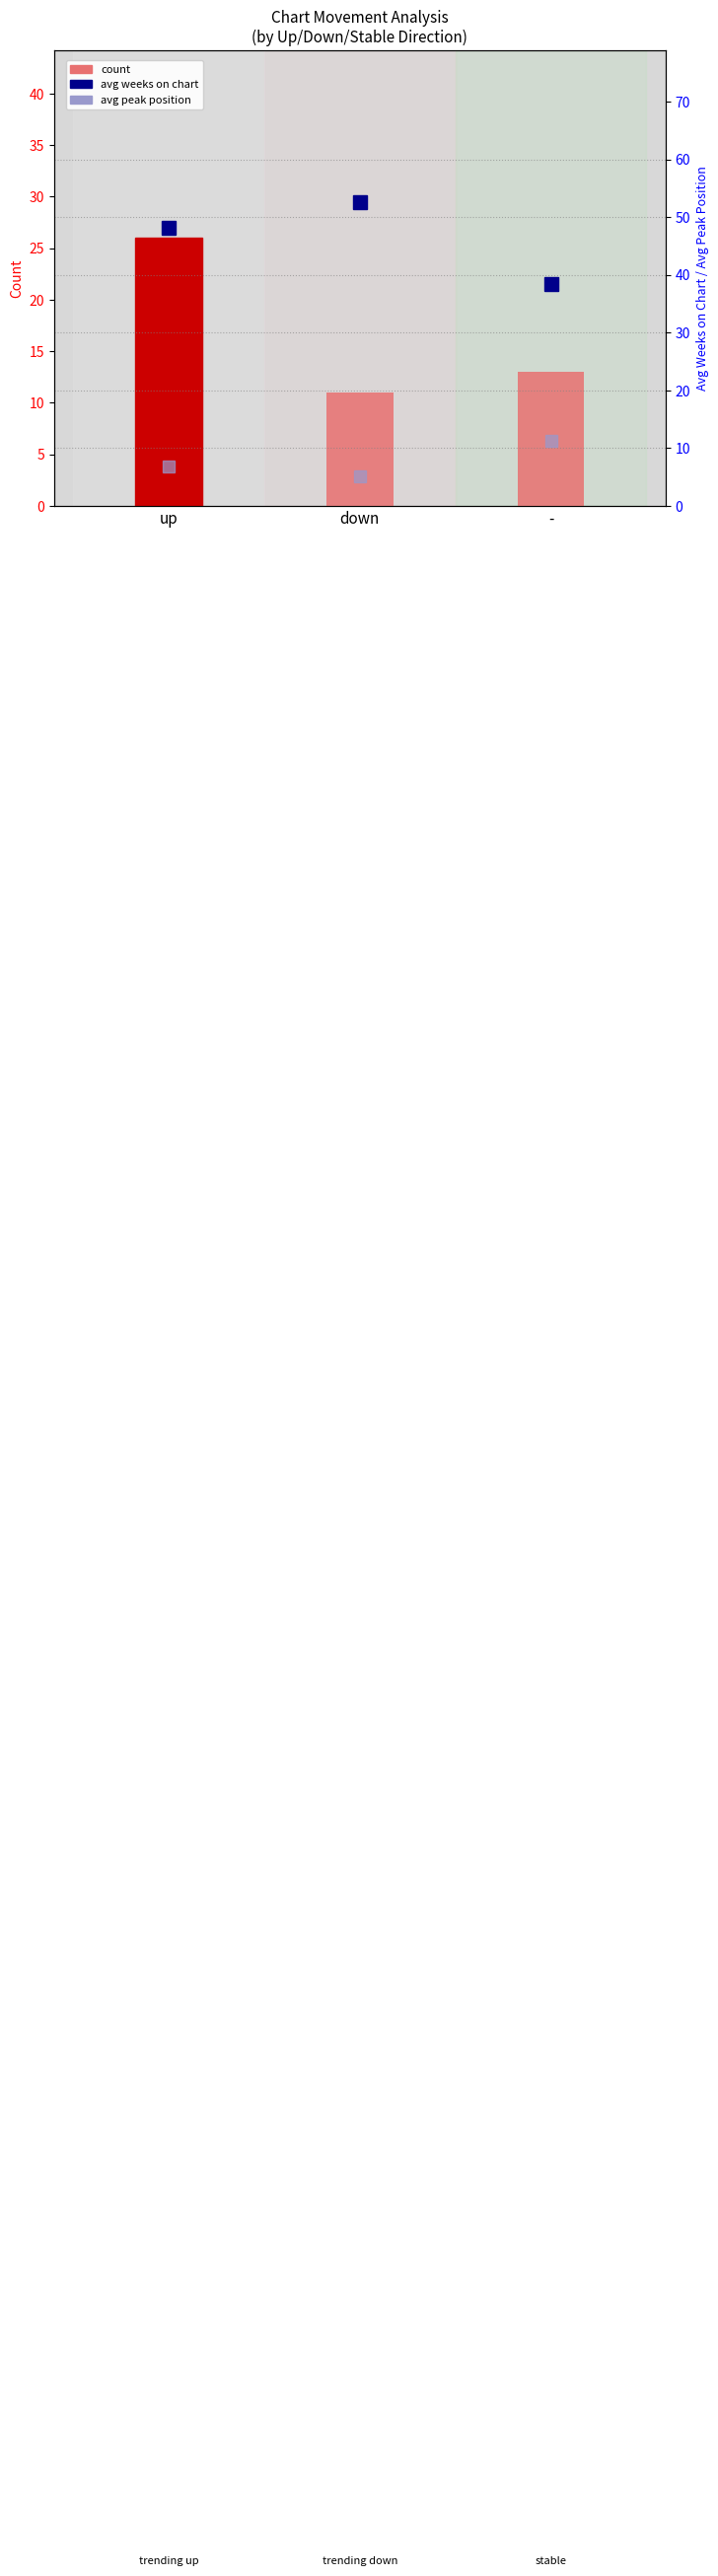

Reading left to right, extract all data points from this chart.

count: 26.0	11.0	13.0
avg weeks on chart (active): 48.2	52.6	38.4
avg peak position: 6.8	5.2	11.3